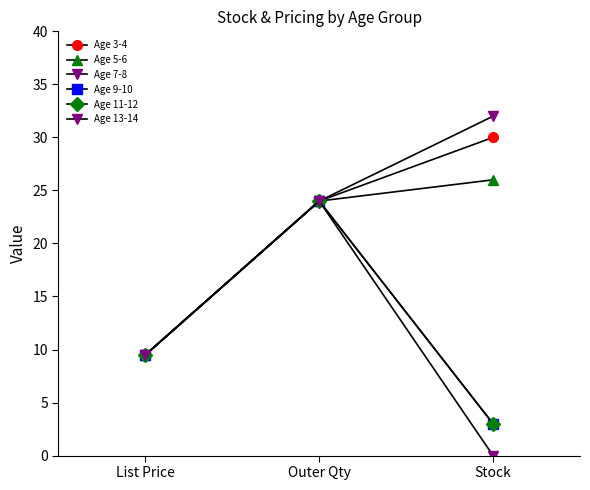

The Age 7-8 series shows 24.0 at Outer Qty. True or false?

True